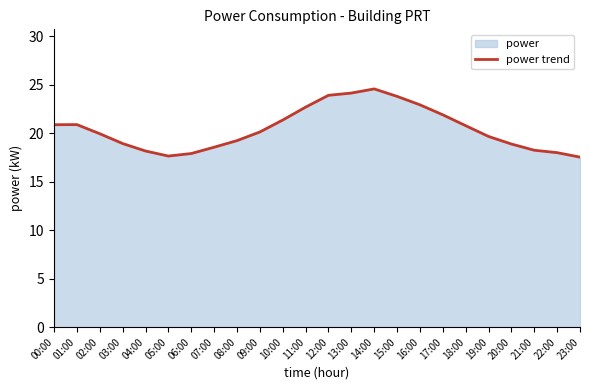

Approximately how many times larger is the value at 19:00 compared to 10:00?

0.9